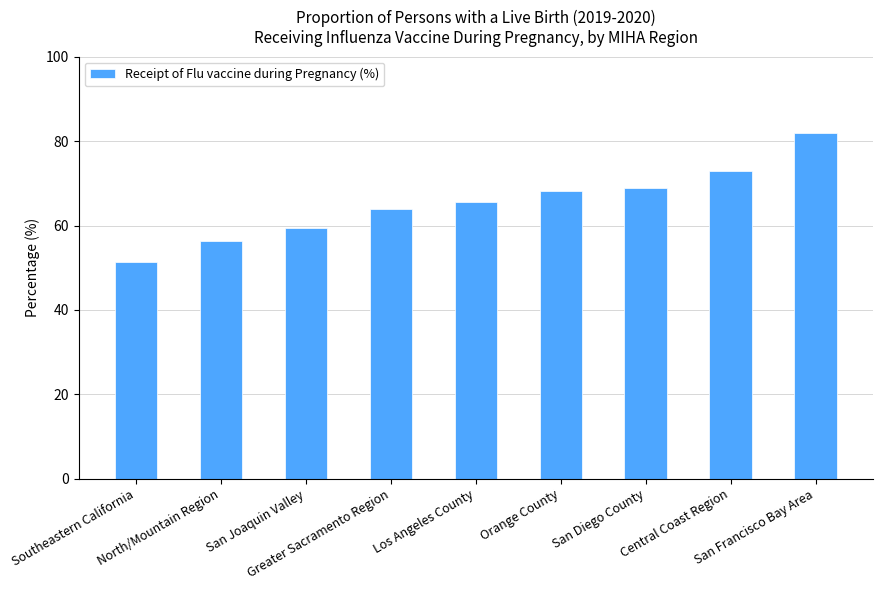

What is the smallest value displayed?

51.3